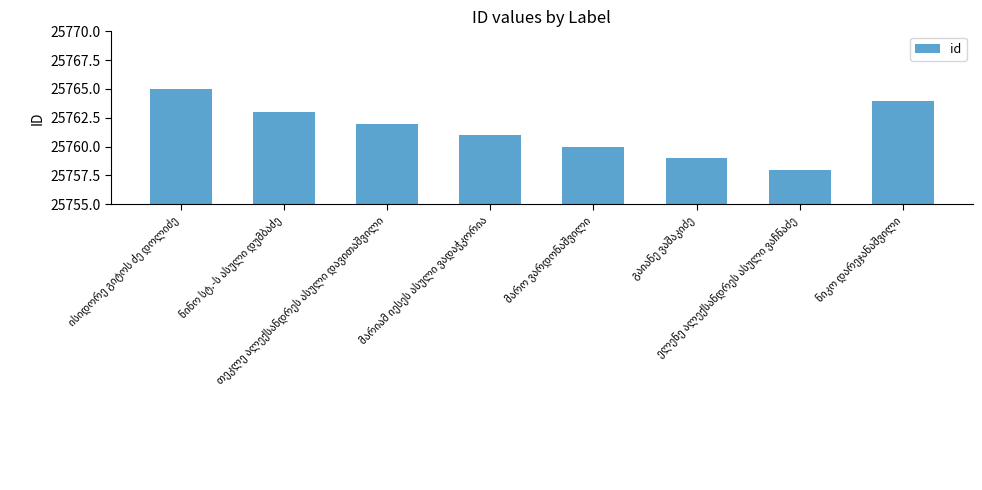

What is the minimum value shown in the chart?

25758